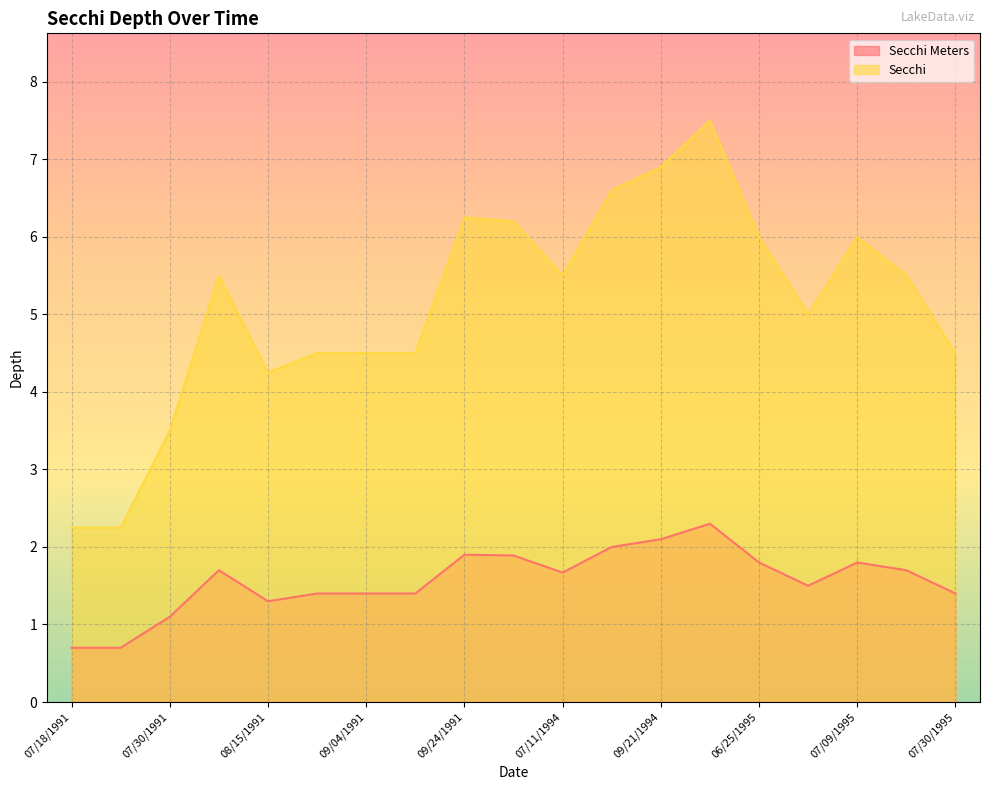

True or false: Secchi Meters and Secchi cross at least once.

False